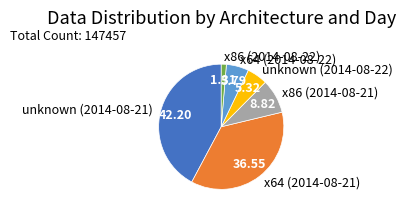

Is x64 (2014-08-21) the majority of the pie?

No